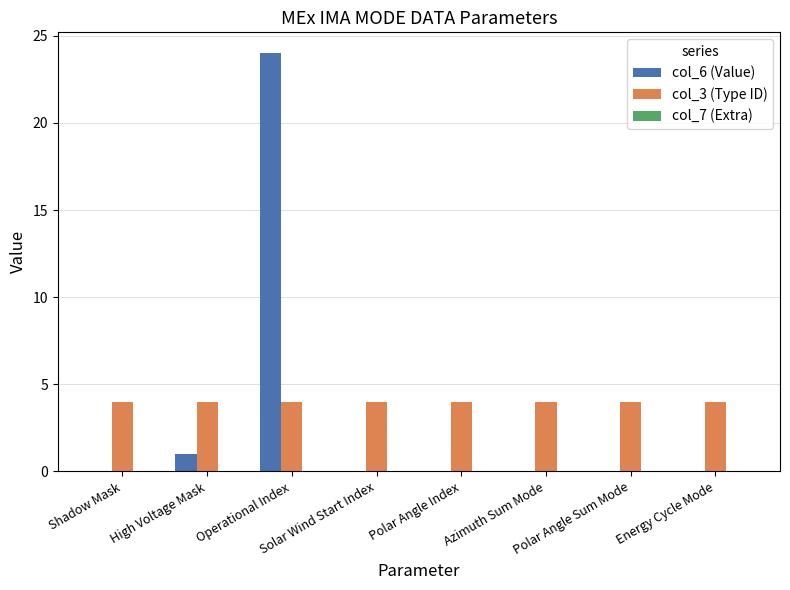

Which series has the largest range (max minus min)?

col_6 (Value)